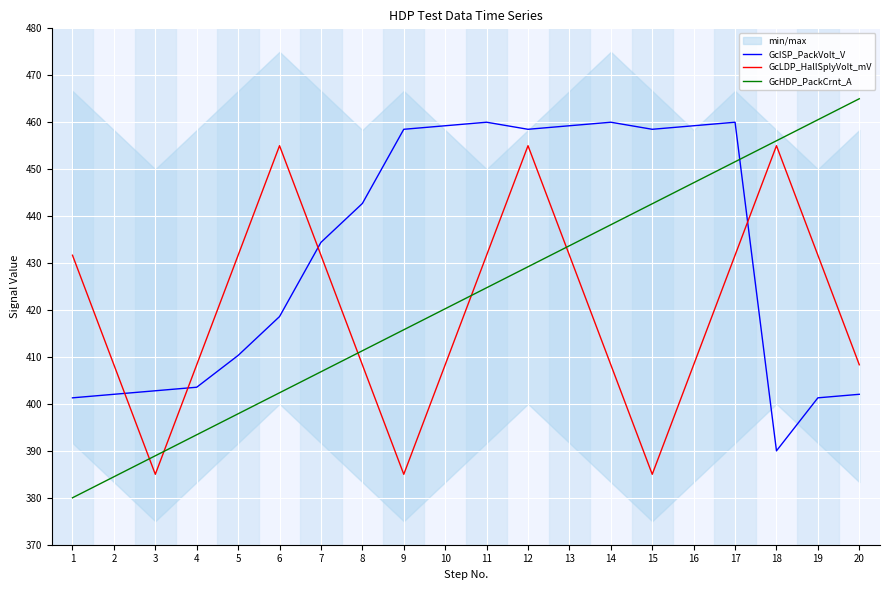

Which series ends up on top after the final intersection of GcISP_PackVolt_V and GcHDP_PackCrnt_A?

GcHDP_PackCrnt_A